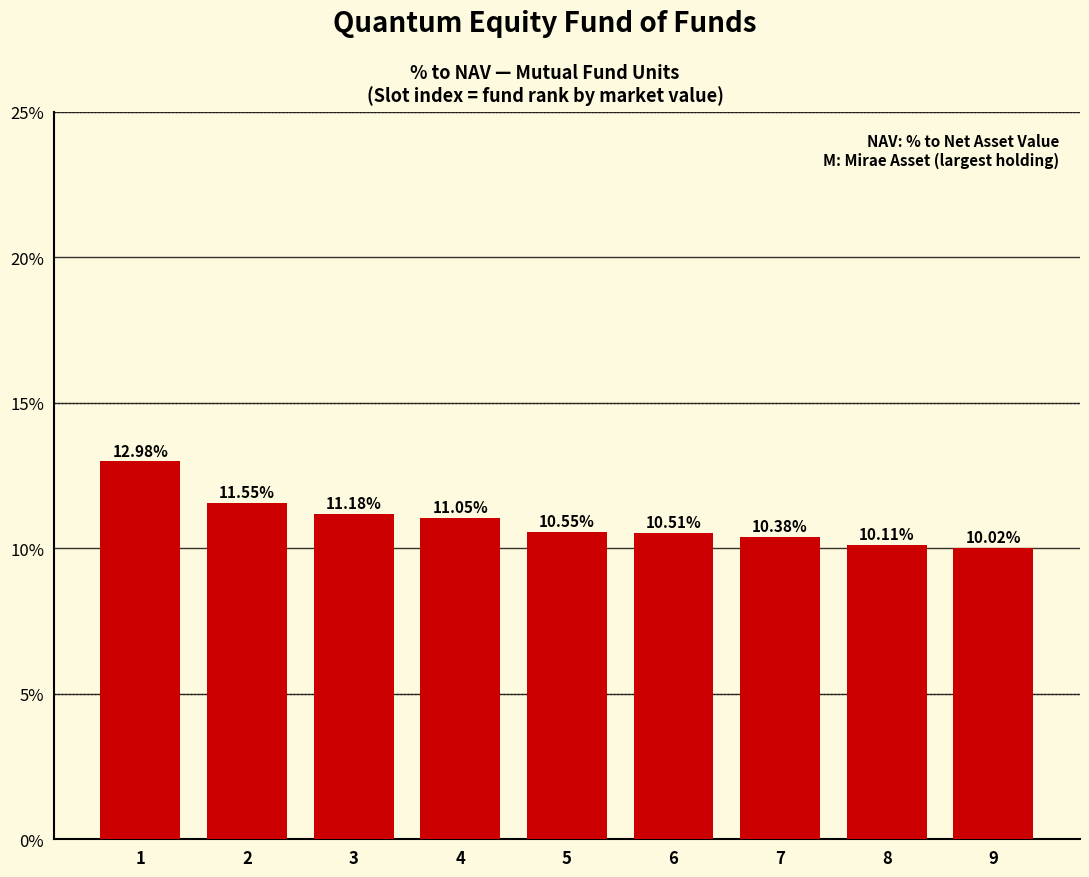

What is the difference between the maximum and second lowest values?

2.9